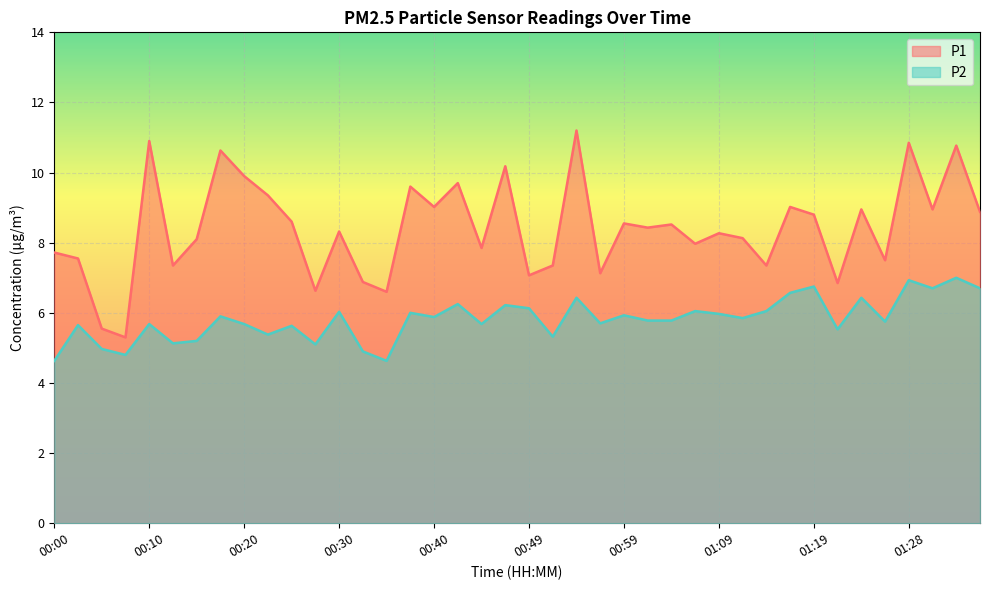

What is the label of the 28th point from the left?

01:07